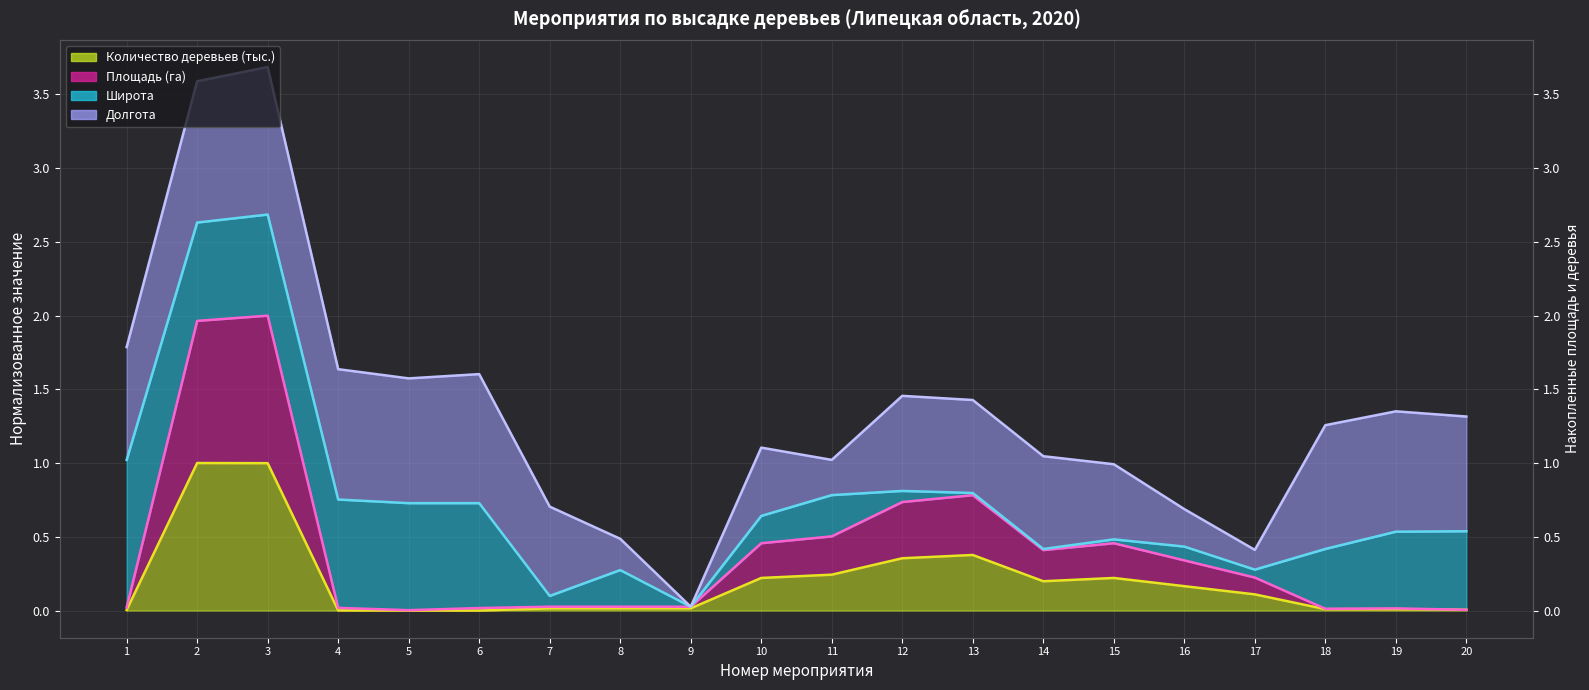

Is the value of Количество деревьев (тыс.) at 9 greater than the value of Площадь (га) at 18?

Yes